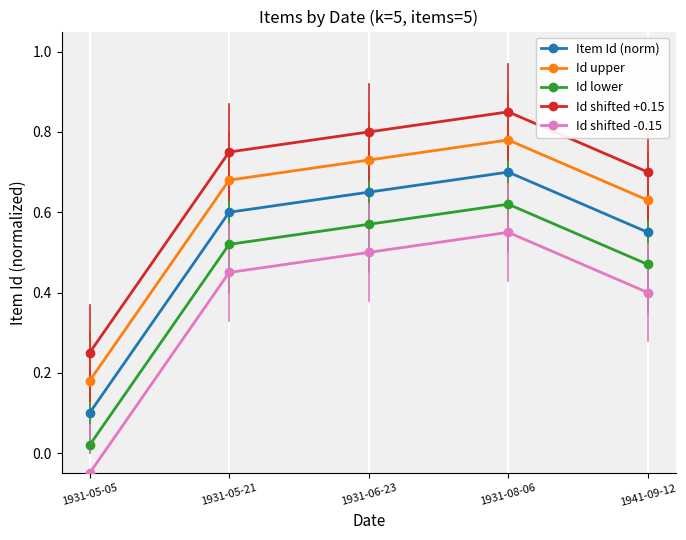

What is the total value across all series at 1941-09-12?

2.8